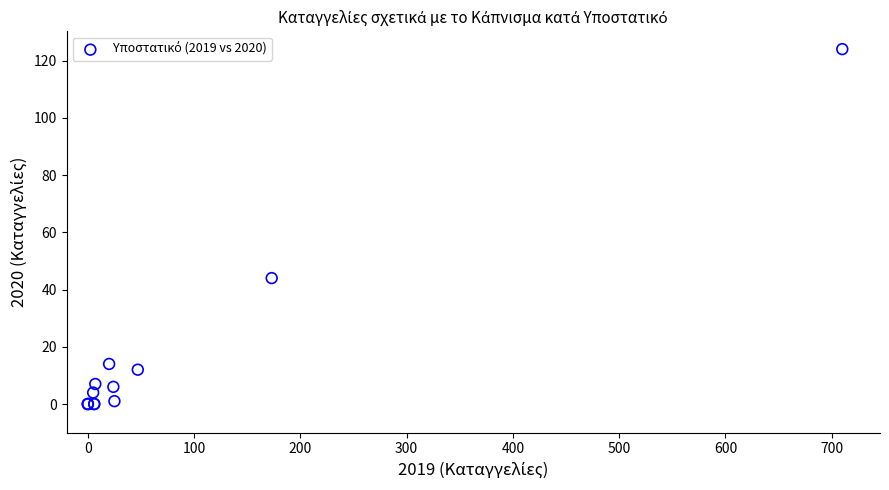

What Y value in the scatter plot is closest to 62?

44